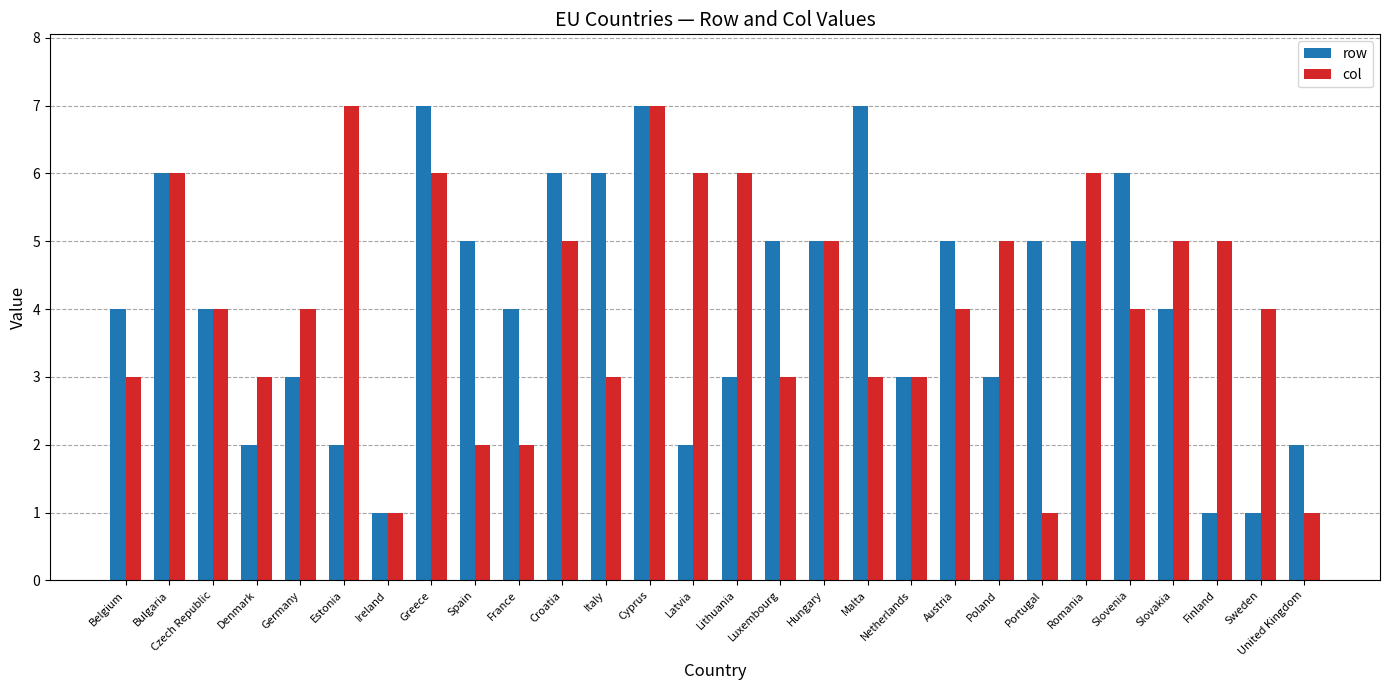

Reading right to left, what are all the values shown in this chart?

row: 2	1	1	4	6	5	5	3	5	3	7	5	5	3	2	7	6	6	4	5	7	1	2	3	2	4	6	4
col: 1	4	5	5	4	6	1	5	4	3	3	5	3	6	6	7	3	5	2	2	6	1	7	4	3	4	6	3